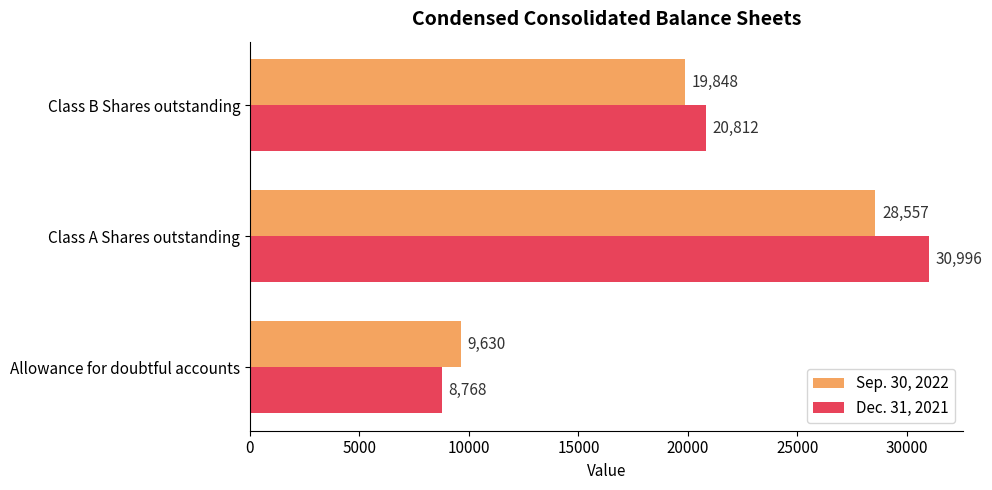

How many values in the Sep. 30, 2022 series are below 19848?

1